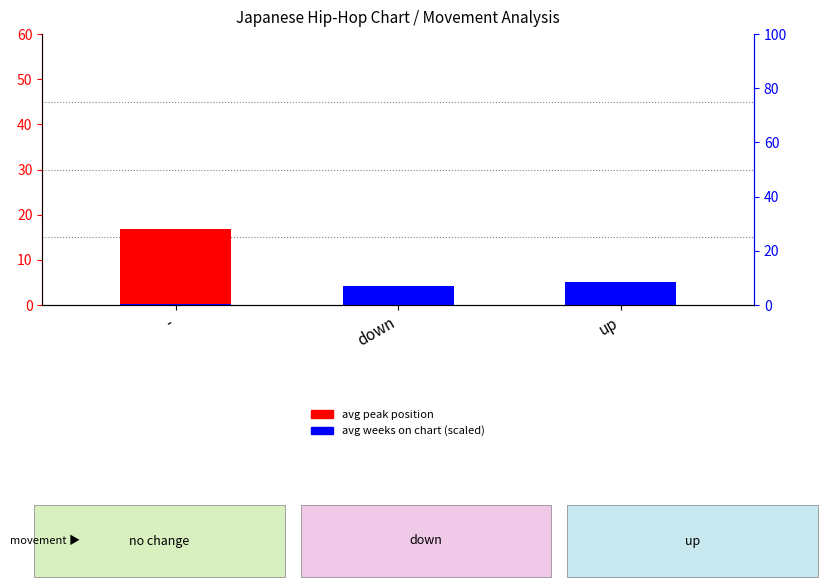

What is the label of the 1st bar from the left?

-